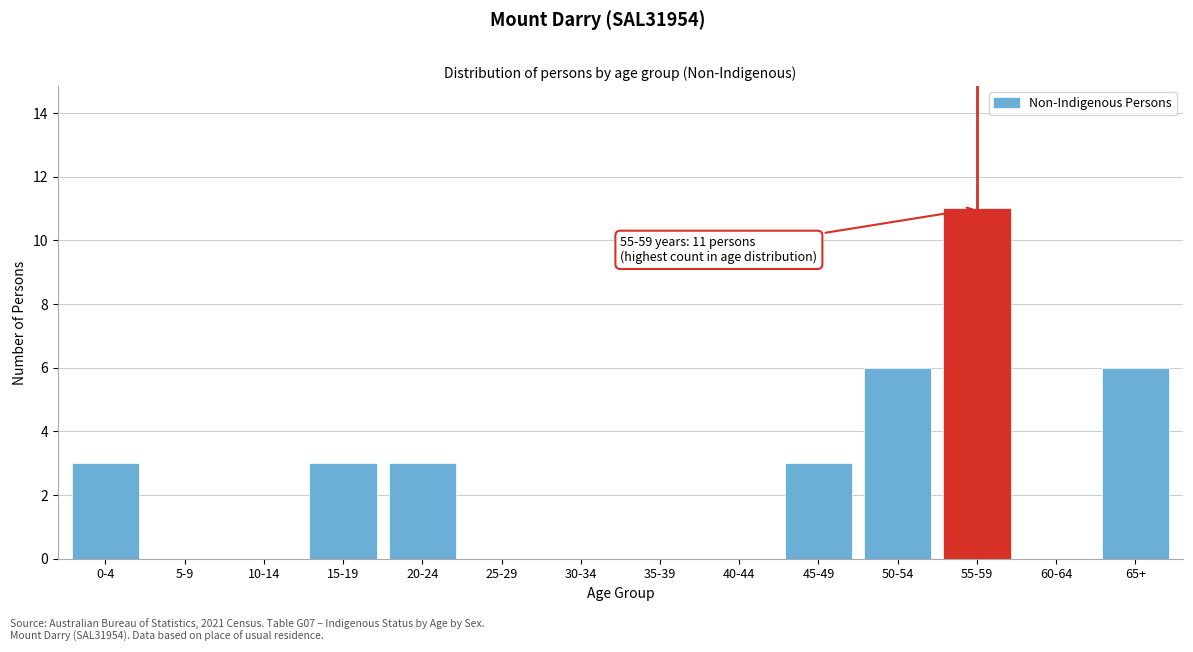

Reading left to right, extract all data points from this chart.

0-4=3	5-9=0	10-14=0	15-19=3	20-24=3	25-29=0	30-34=0	35-39=0	40-44=0	45-49=3	50-54=6	55-59=11	60-64=0	65+=6